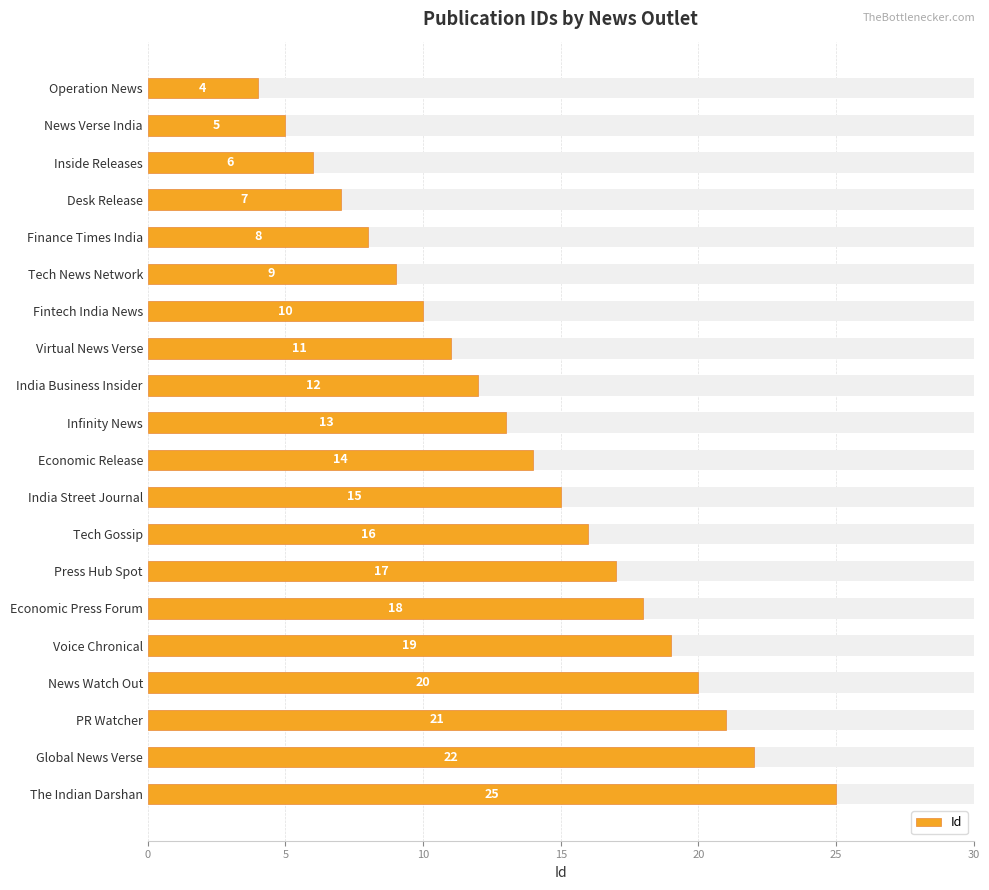

What is the sum of all values?

272